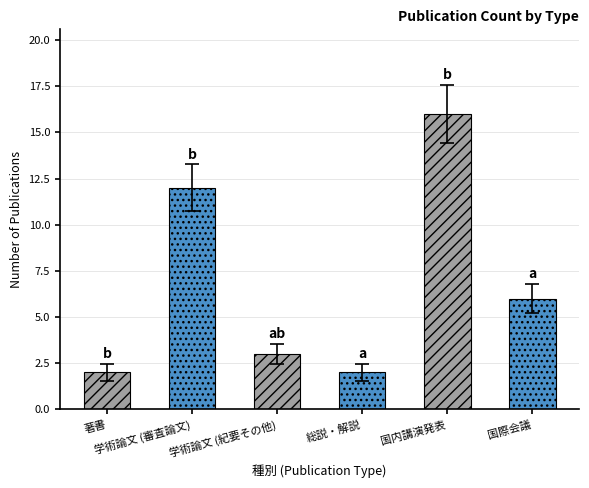

Which label corresponds to the largest value in the chart?

国内講演発表